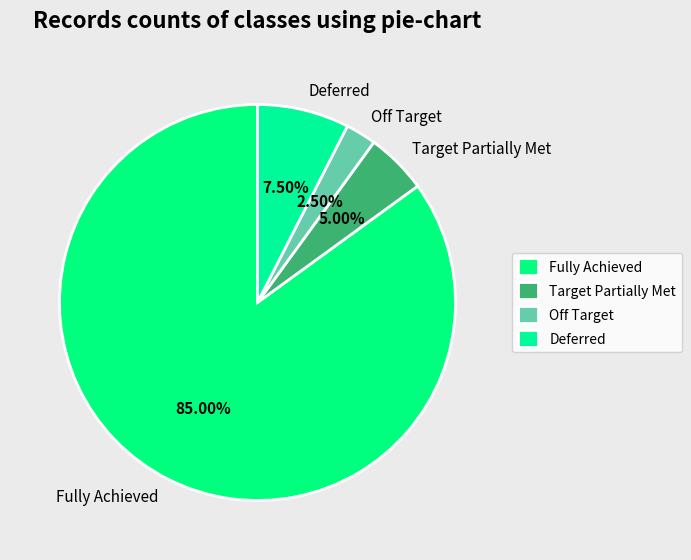

To the nearest percent, what is the average slice percentage?

25%